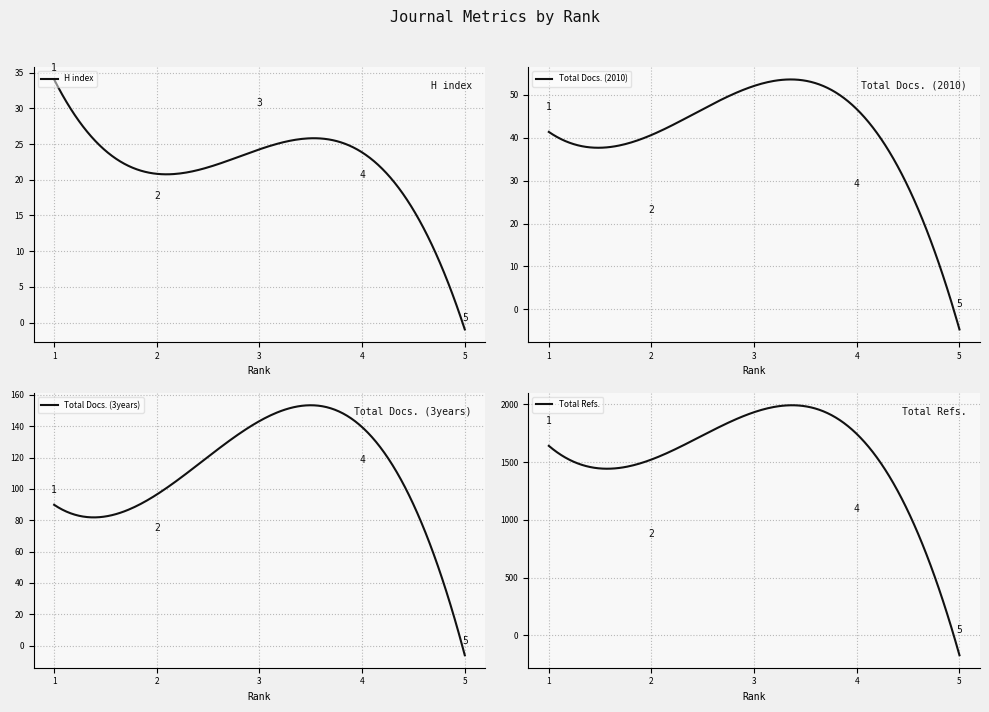

How many data points in Total Docs. (3years) are above 96?

2